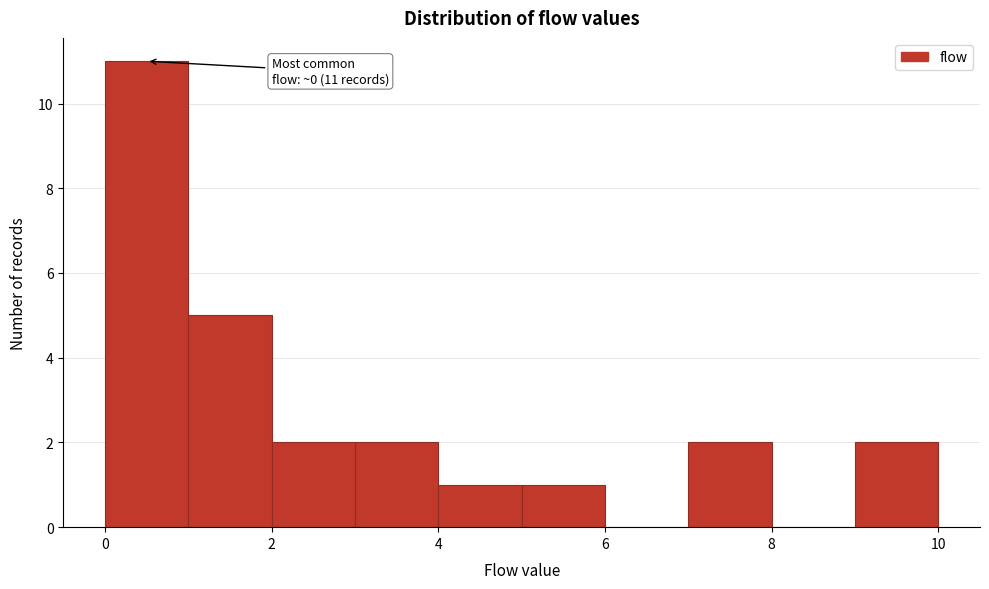

Which range on the x-axis has the tallest bar?

0 to 1